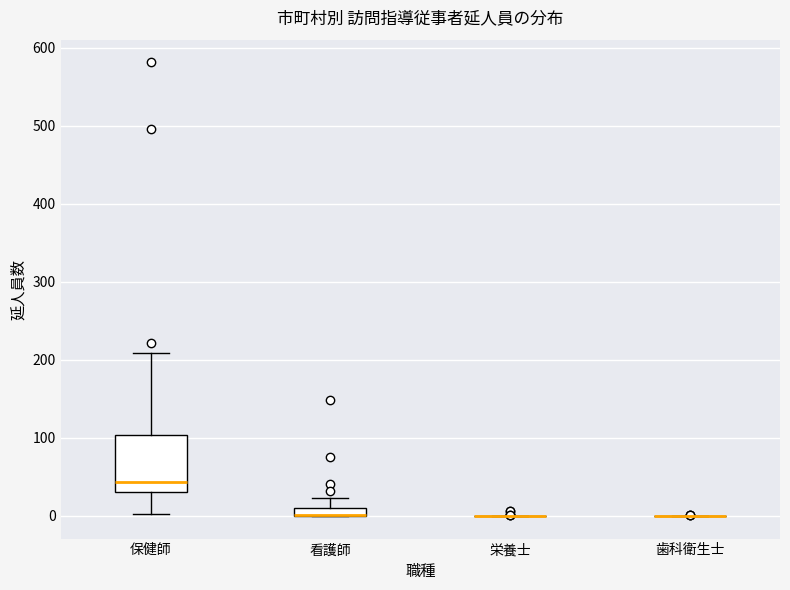

Which box is the tallest, from its lower edge to its upper edge?

保健師